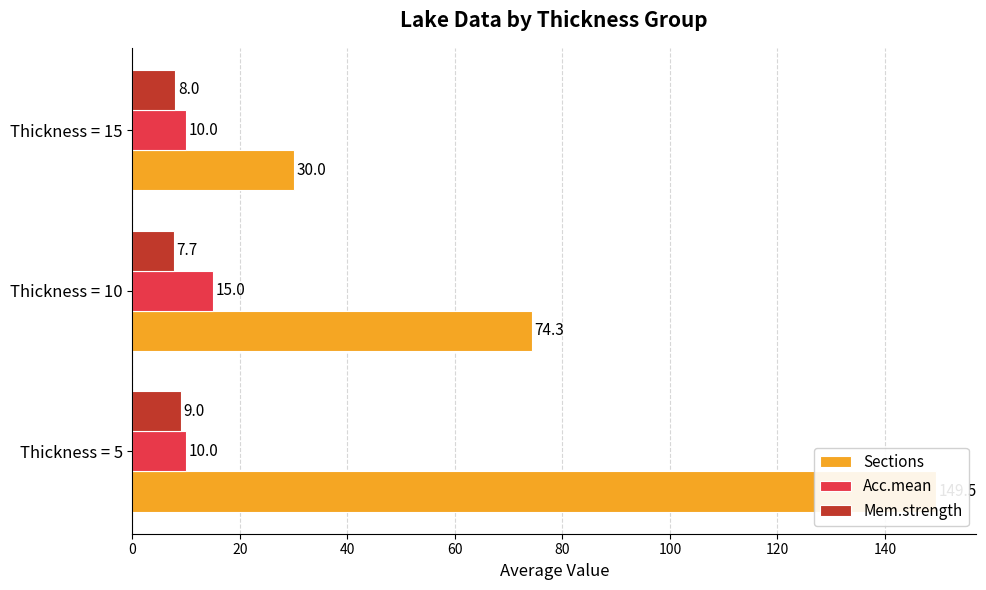

What is the total value across all series at Thickness = 5?

168.5